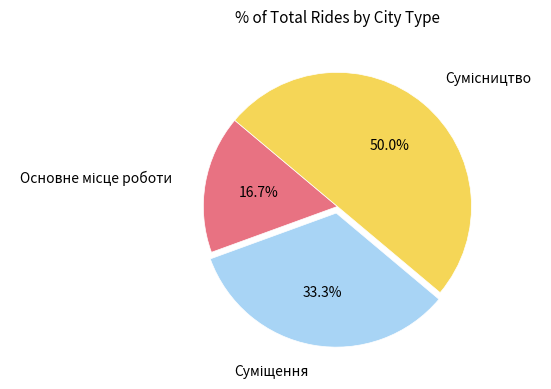

What is the smallest slice in the pie chart?

Основне місце роботи